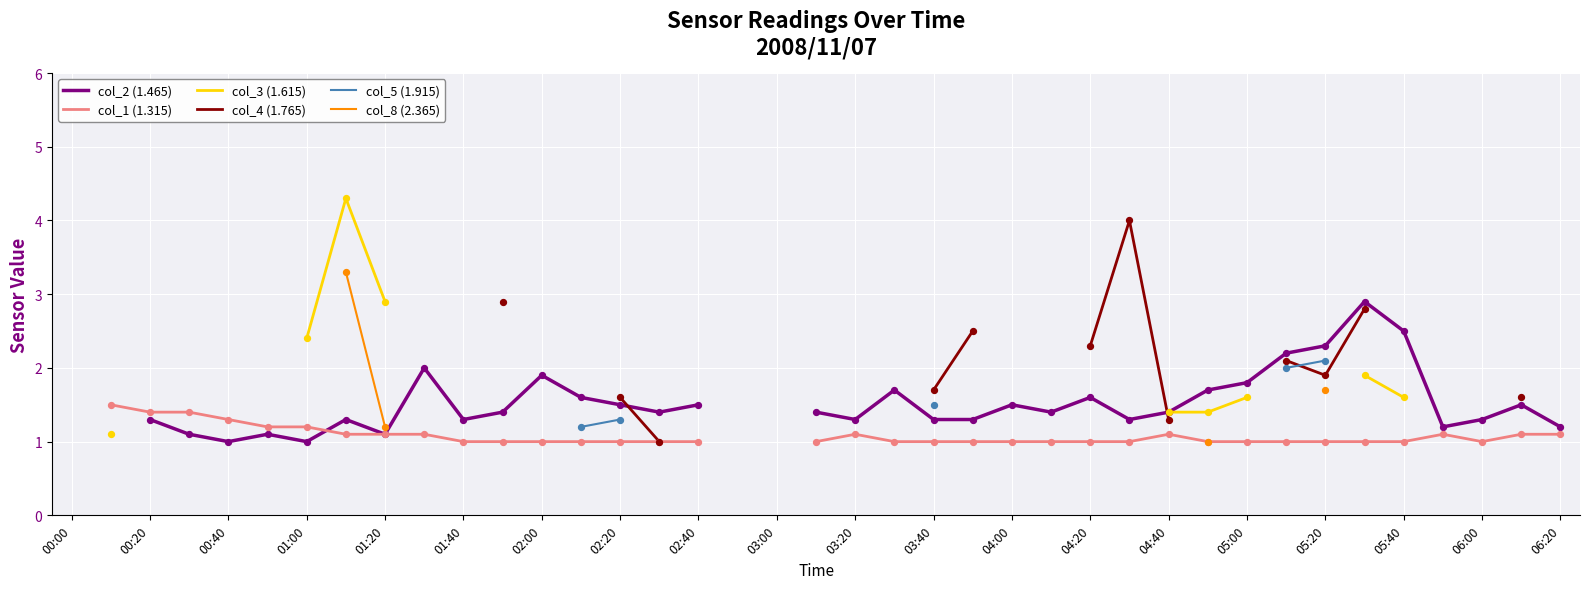

What are all the series names shown in the legend?

col_2 (1.465), col_1 (1.315), col_3 (1.615), col_4 (1.765), col_5 (1.915), col_8 (2.365)